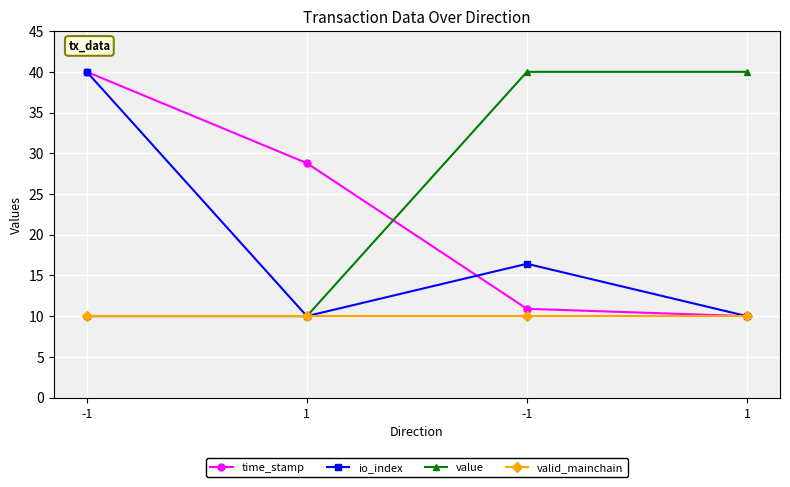

How many lines are shown in the chart?

4